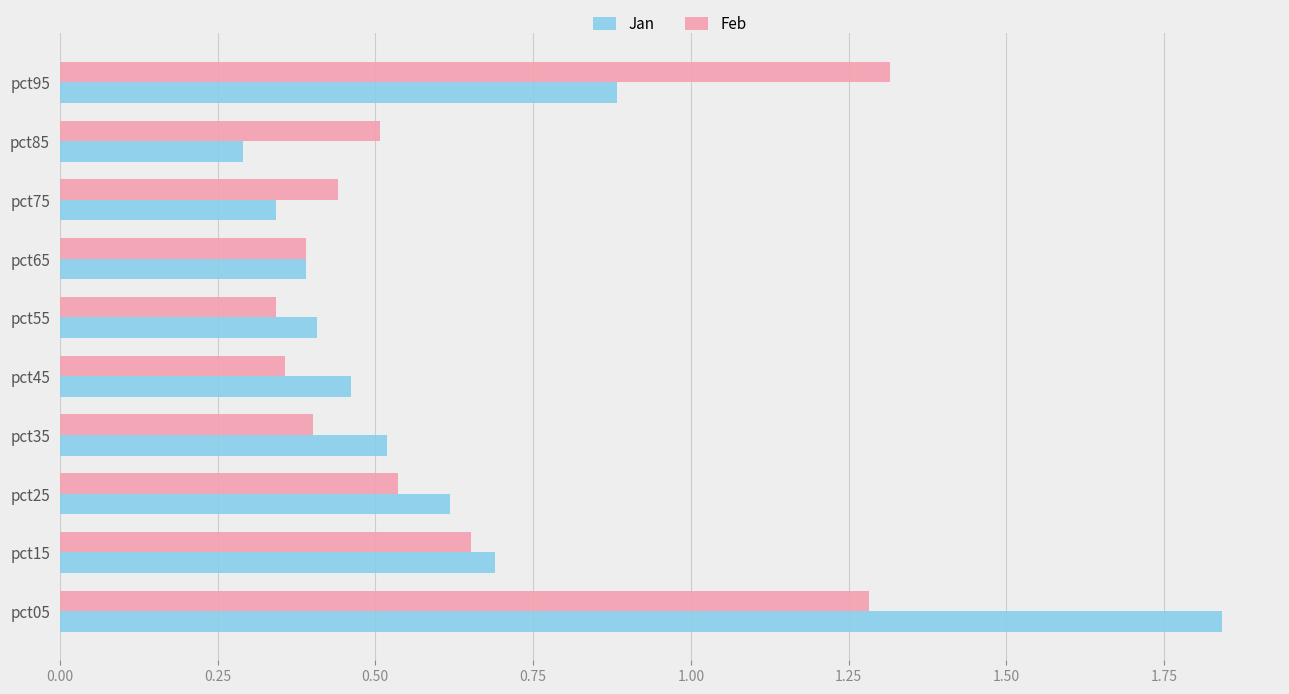

The Feb series shows 1.3 at pct95. True or false?

True